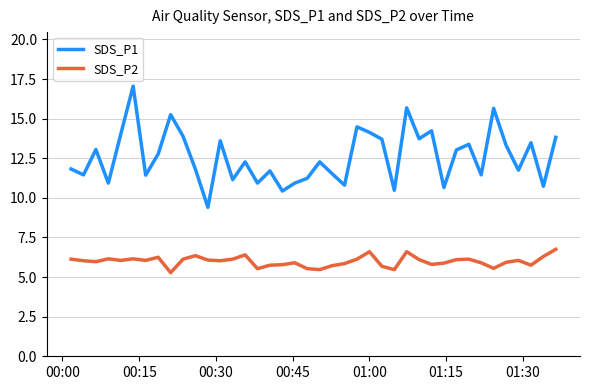

Which series has the largest total across all categories?

SDS_P1